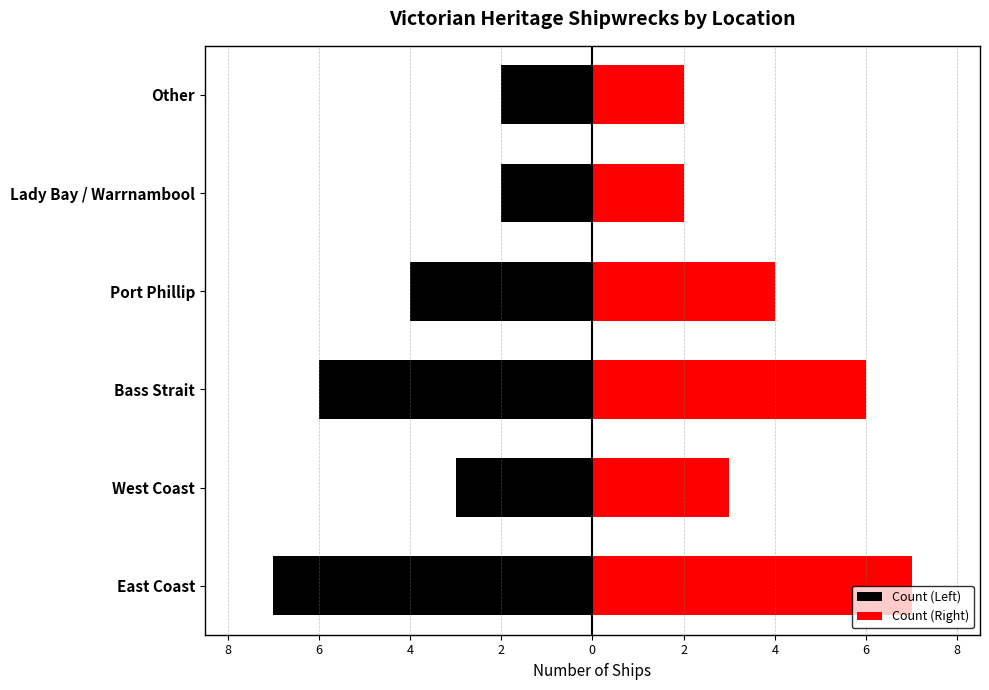

Are the bars grouped side by side (vs. stacked)?

Yes